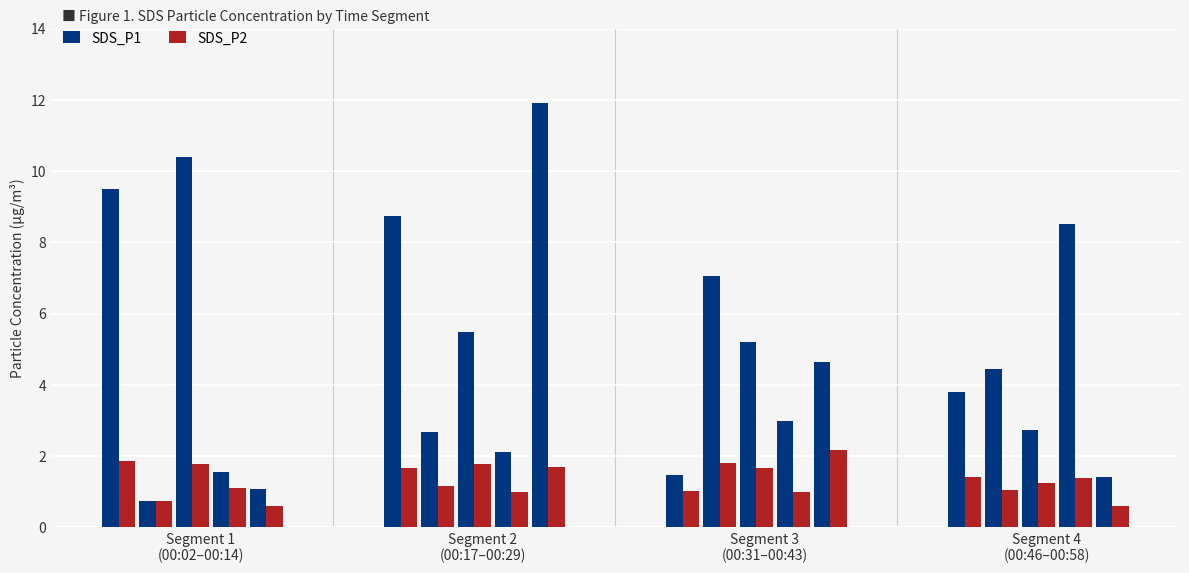

What are all the series names shown in the legend?

SDS_P1, SDS_P2